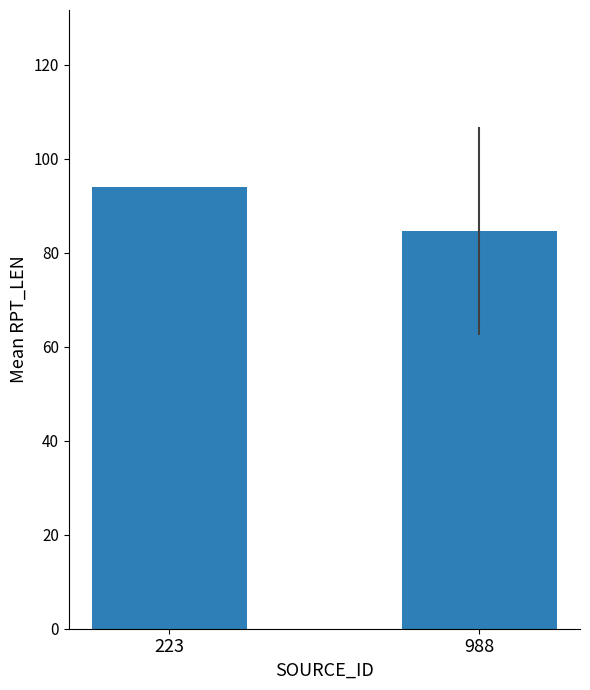

At which label is the value closest to 89?

988